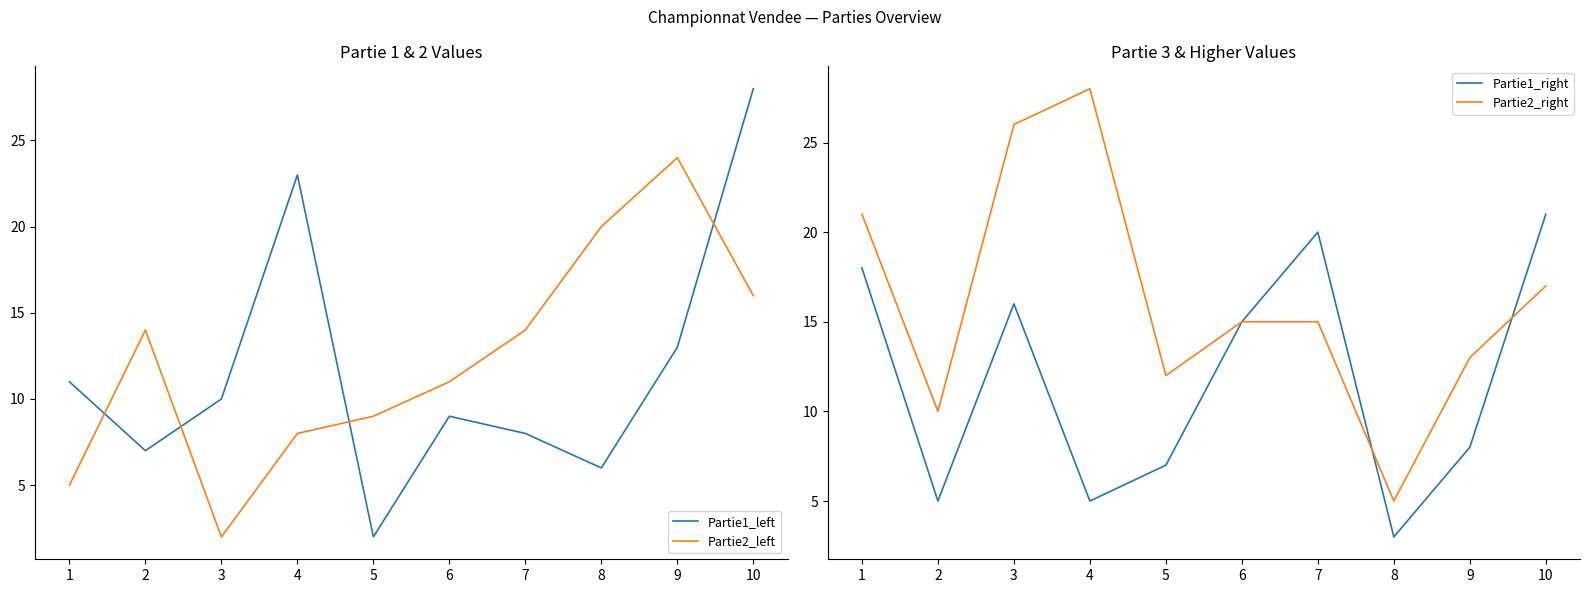

Where do Partie2_left and Partie2_right first cross each other?

1 and 2